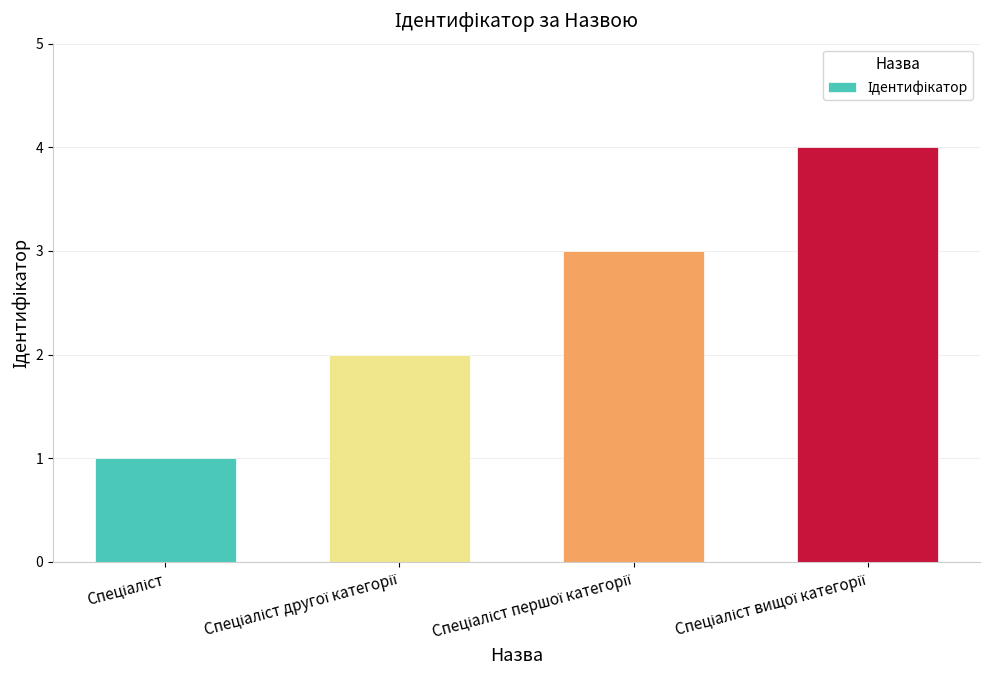

Count the values in the range 2 to 4.

3